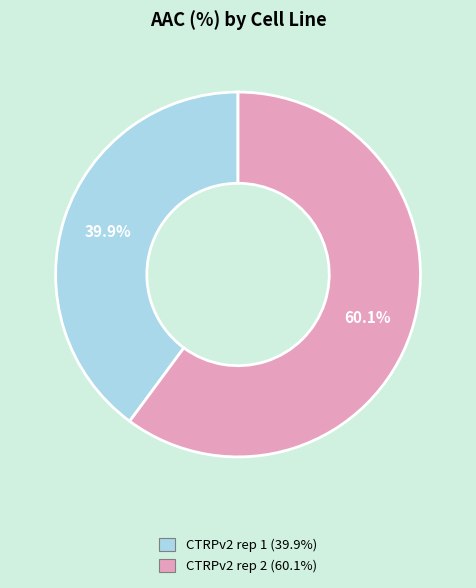

Does any single category account for the majority?

Yes